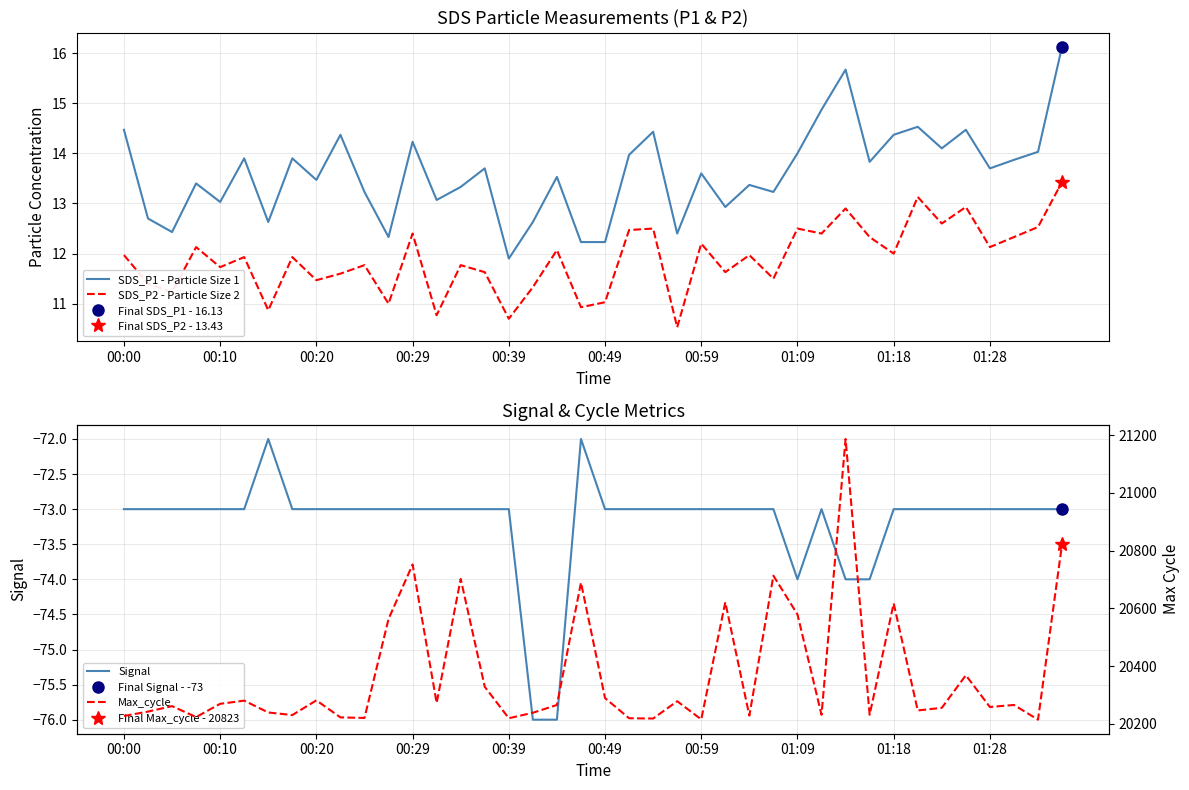

True or false: SDS_P2 - Particle Size 2 and Signal intersect in this chart.

False